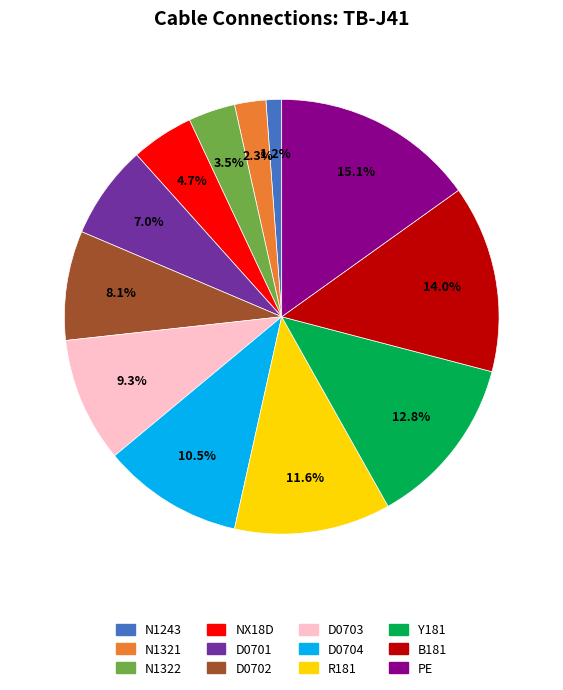

Combined, do D0703 and D0701 account for over 50%?

No